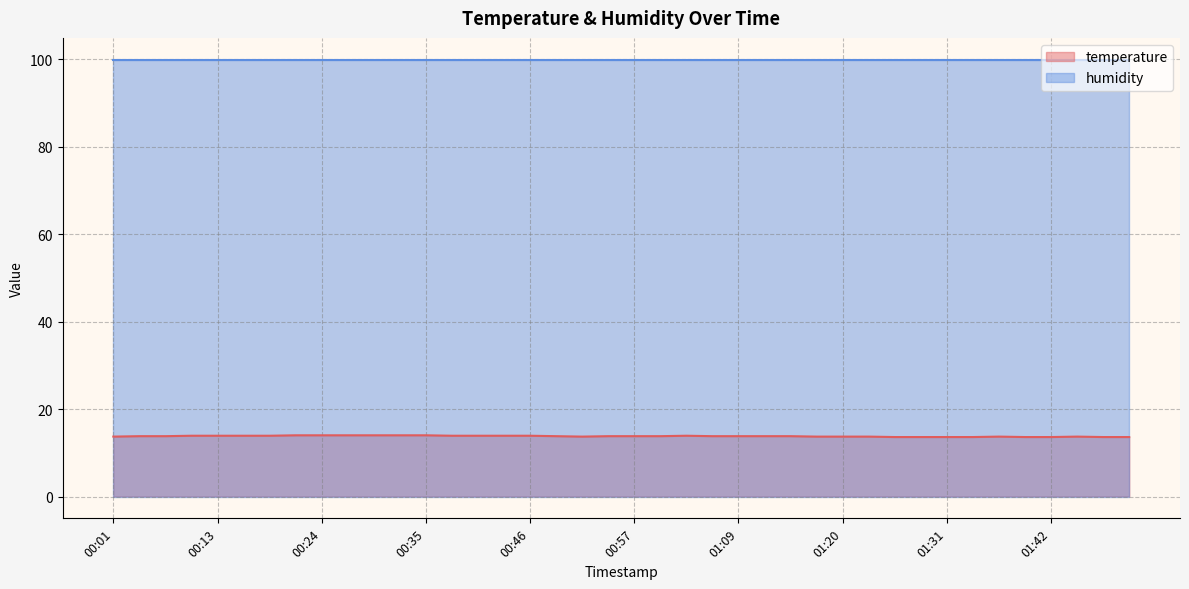

At which label is the value closest to 13?

01:25